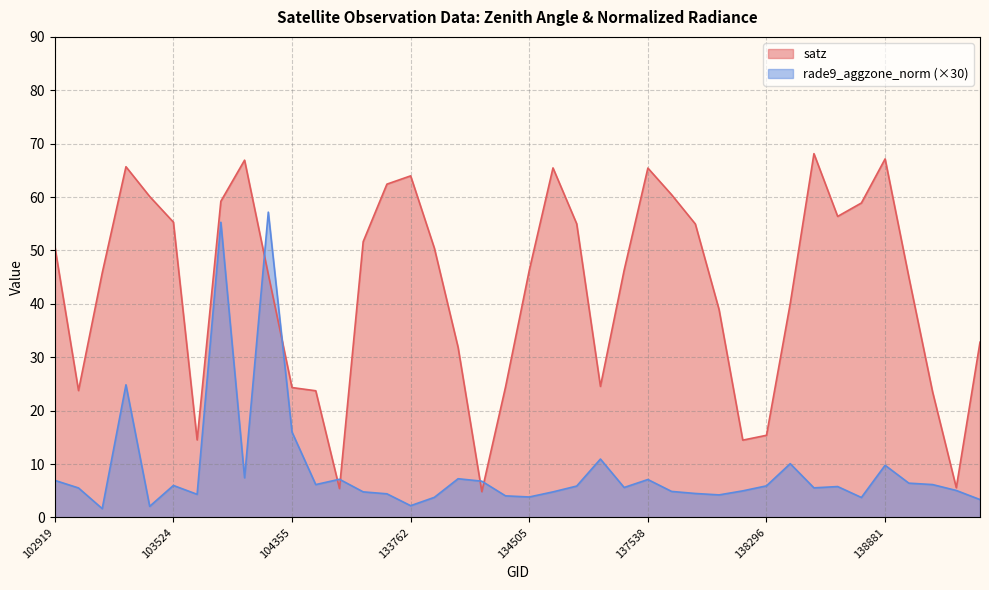

Between 133775 and 138702, which is larger?

138702